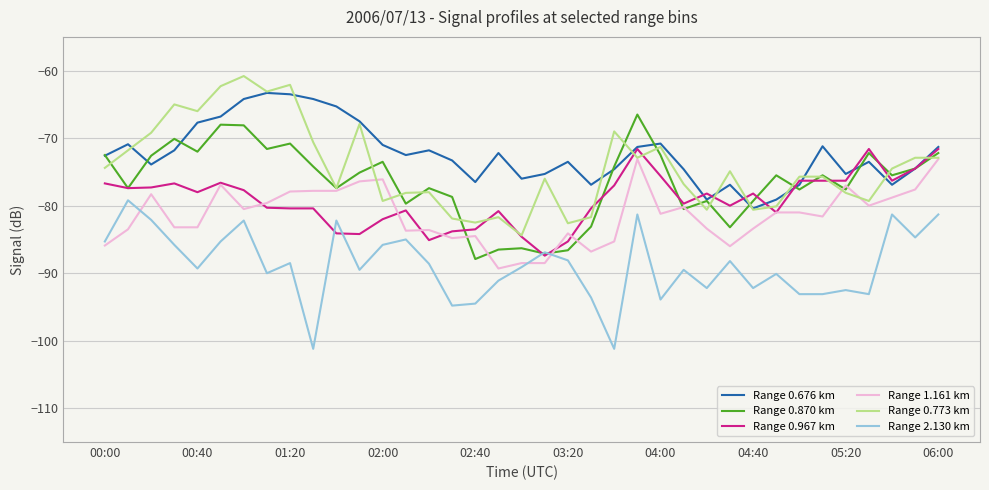

Is this an area chart (filled region under the line)?

No